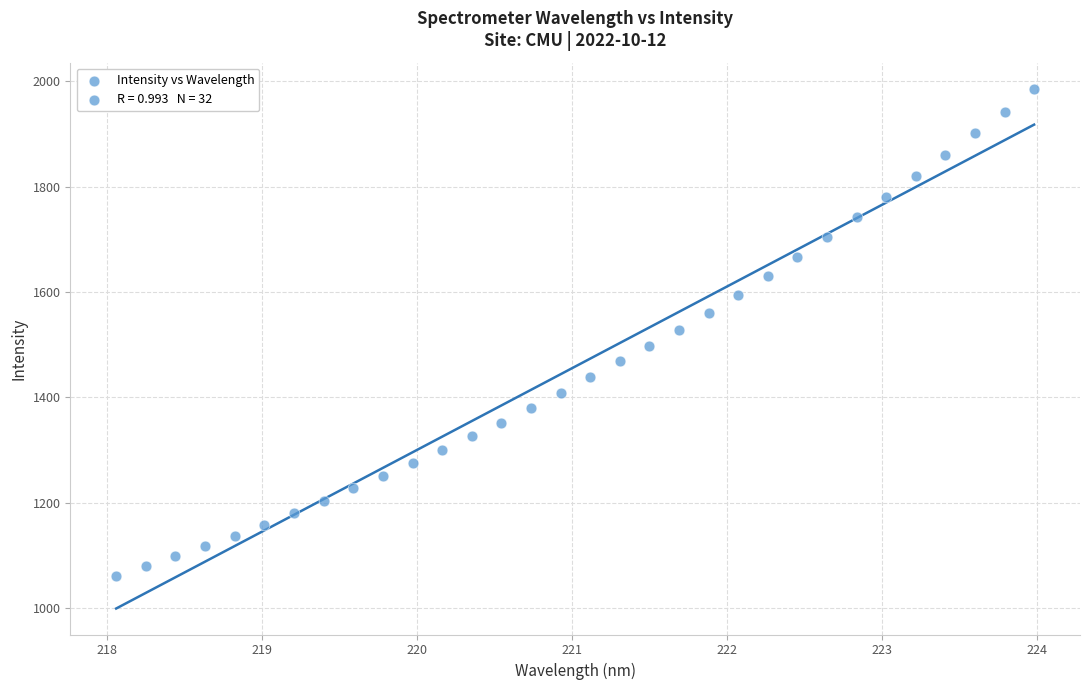

What is the range of X values (max minus min)?

5.9